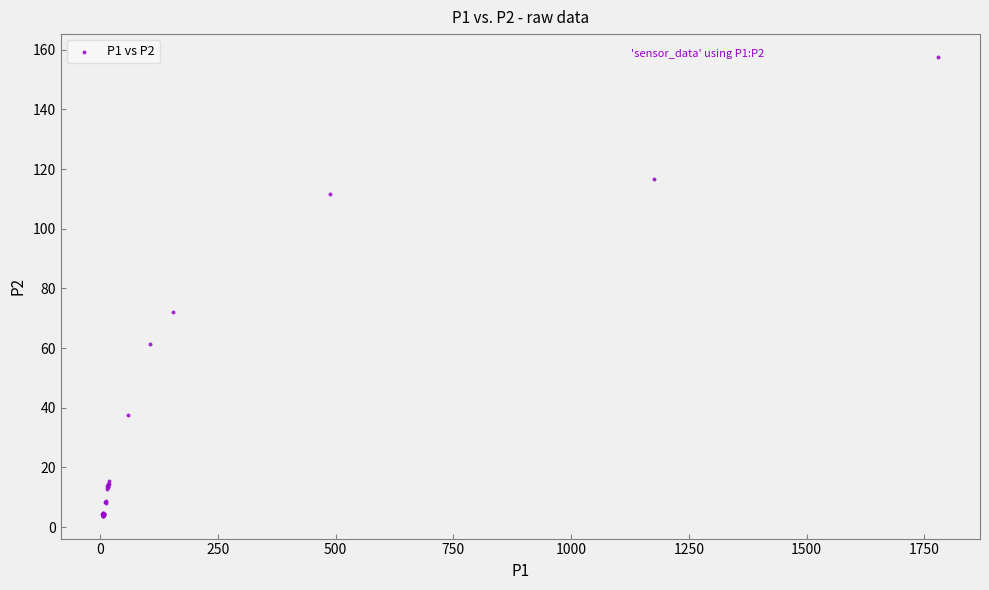

What Y value in the scatter plot is closest to 80?

72.1